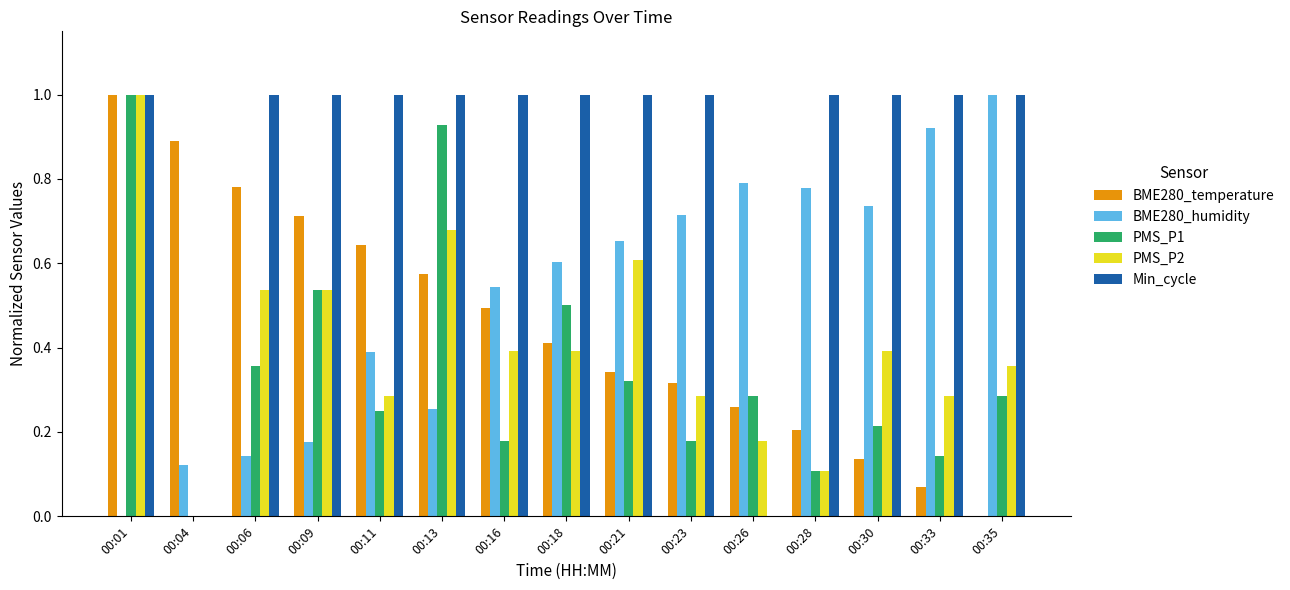

How many categories are shown in the chart?

15